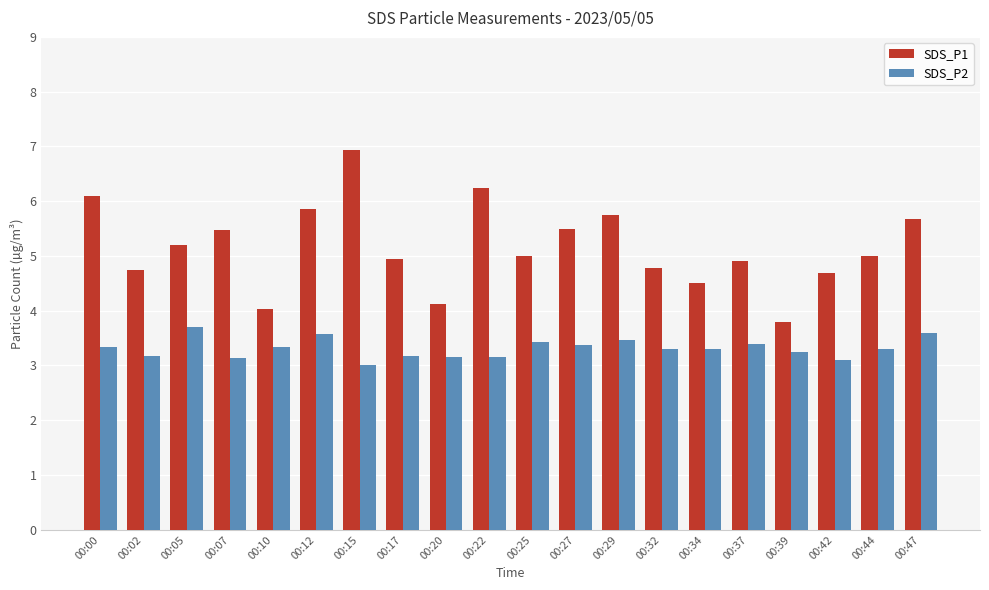

How many groups of bars are there?

20